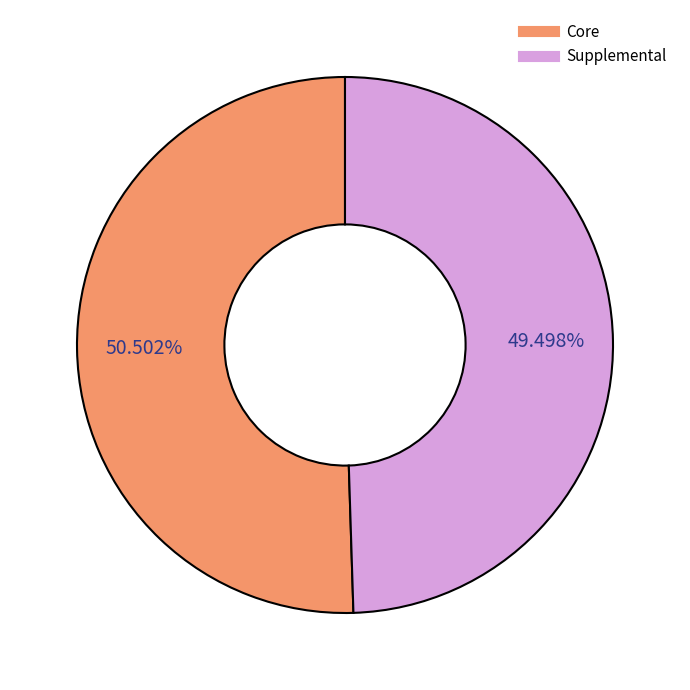

What percentage is NOT represented by Core?

49.5%